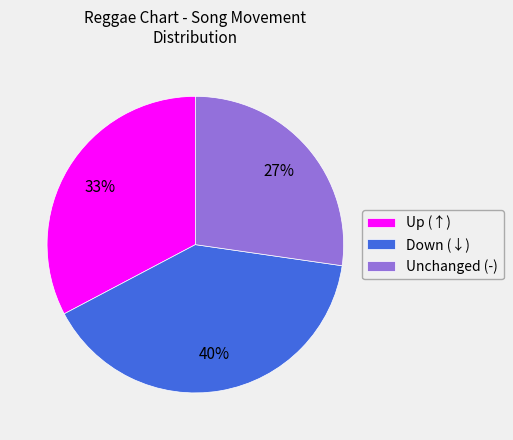

What percentage is the Up (↑) slice, to the nearest percent?

33%